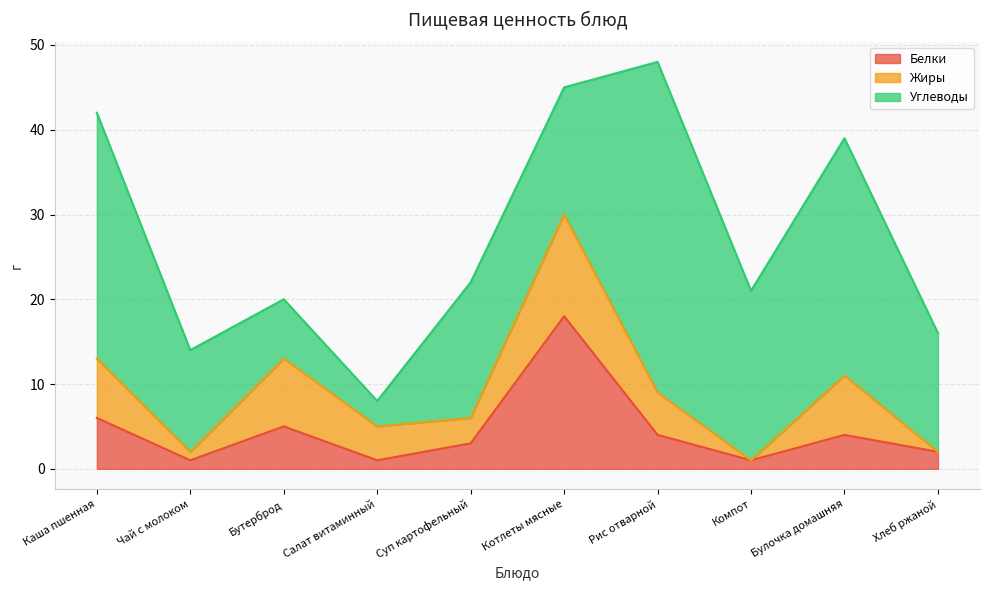

Does the chart have visible grid lines?

Yes